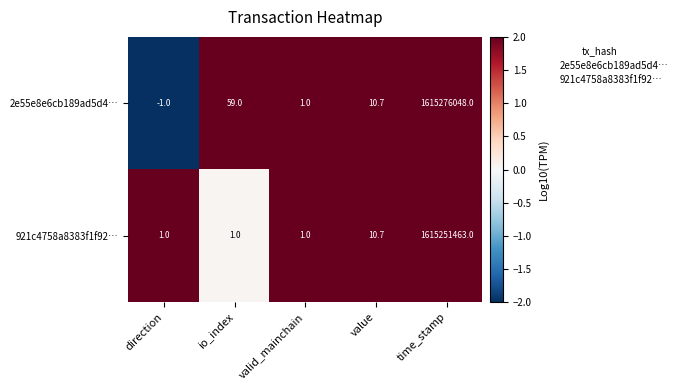

Which category has the lowest value across all series?

direction